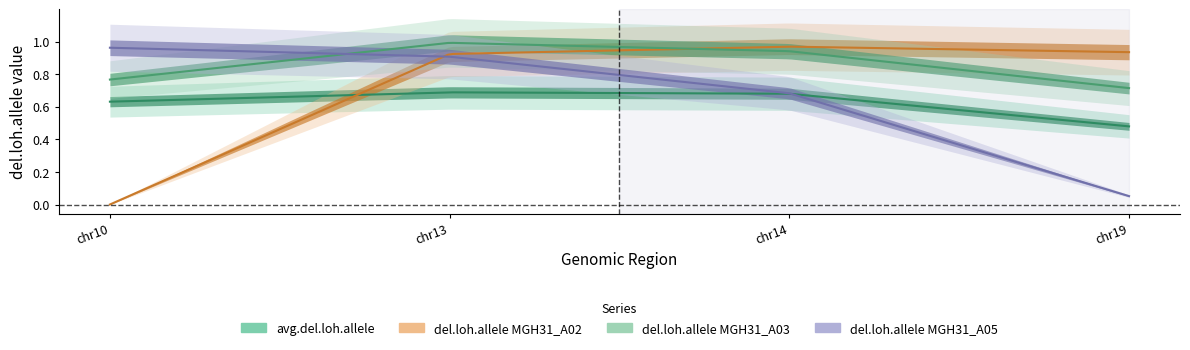

What is the total value across all series at chr13?

3.5